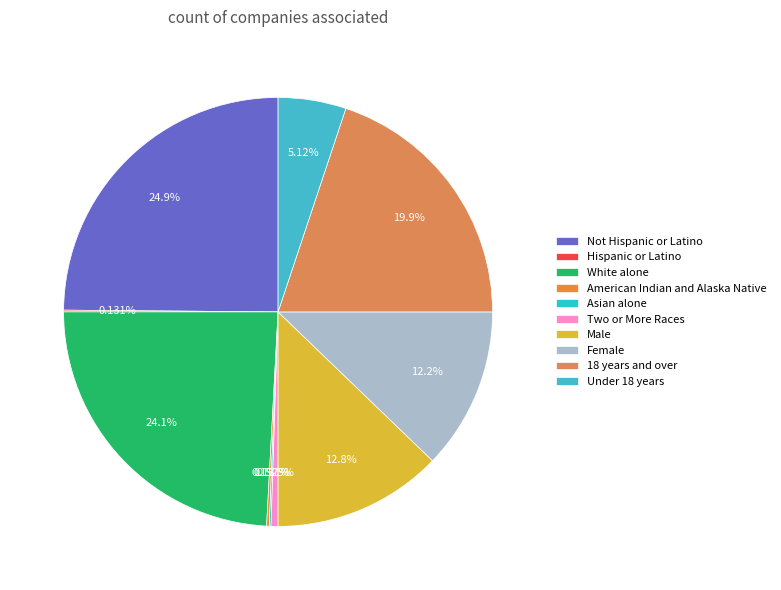

What percentage is the 18 years and over slice, to the nearest percent?

20%